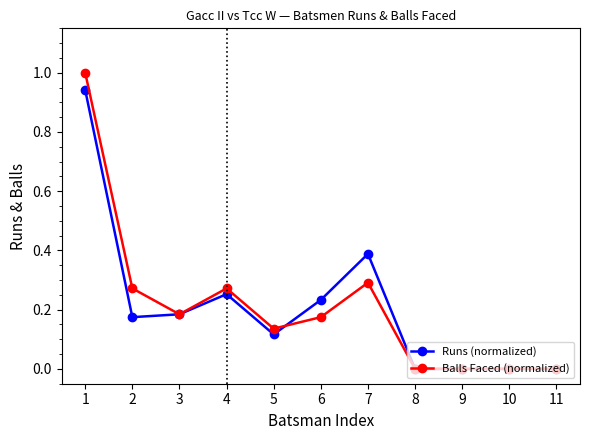

Where is the first local maximum for Runs (normalized)?

4